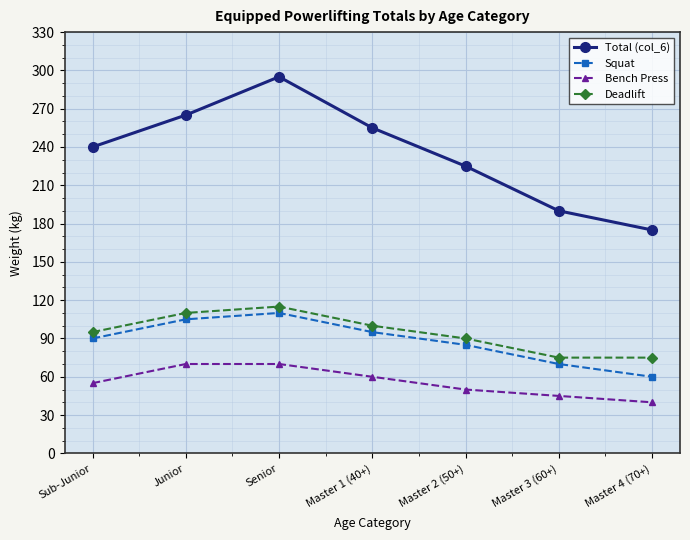

True or false: Deadlift has a value of 75 at Master 4 (70+).

True